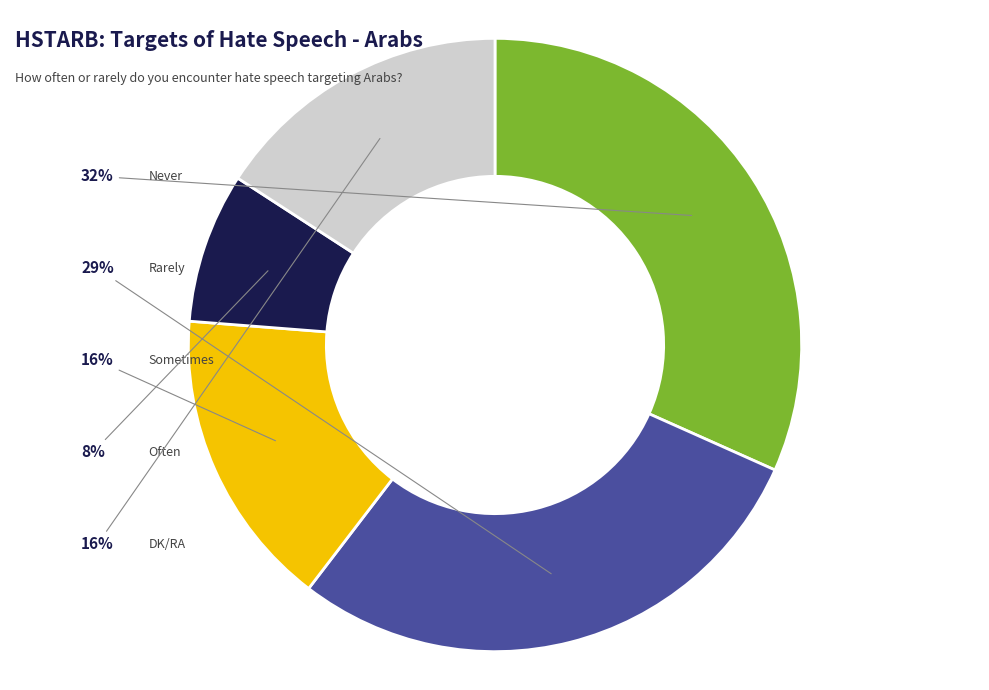

Is it true that Never is 32% of the pie?

True